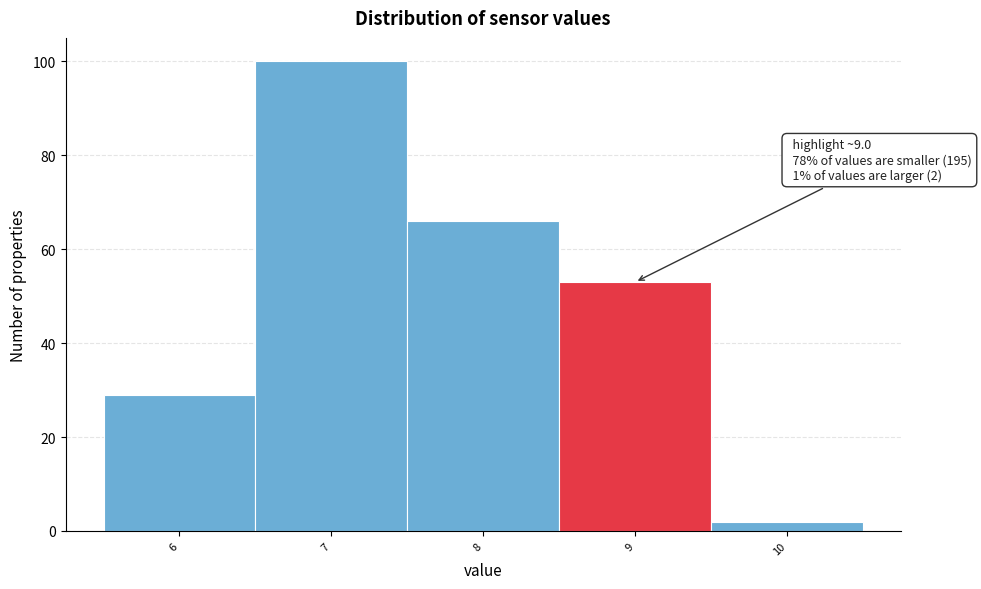

Reading left to right, list all the values displayed in this chart.

29	100	66	53	2